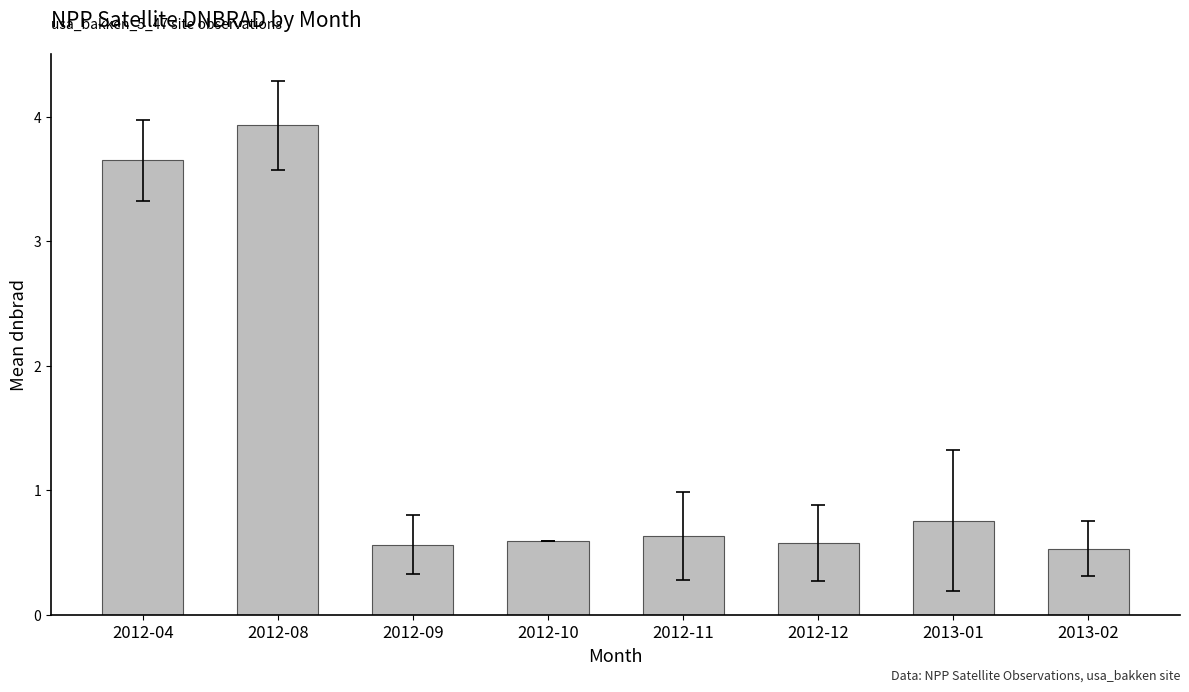

What position from the left is 2012-10?

4